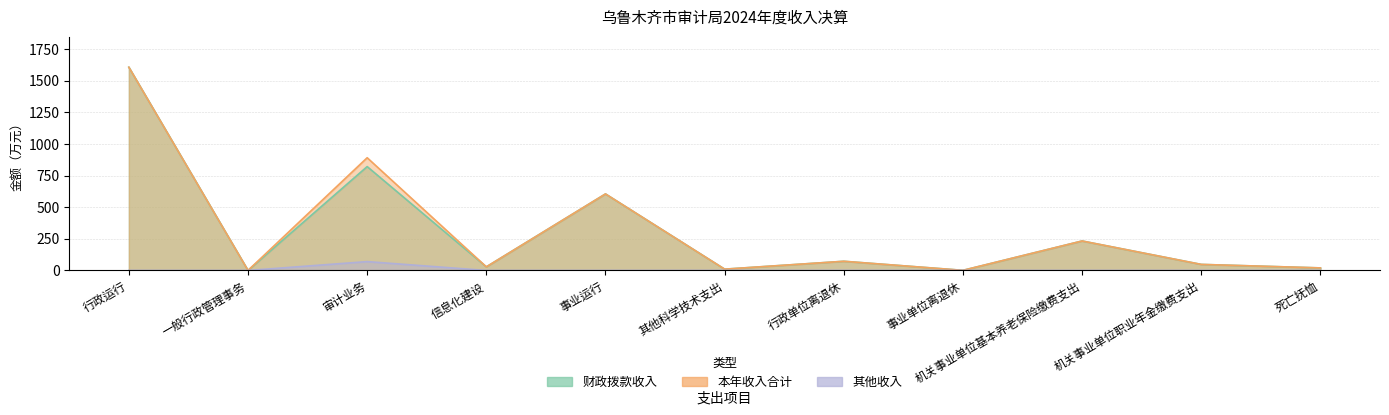

What are all the series names shown in the legend?

财政拨款收入, 其他收入, 本年收入合计